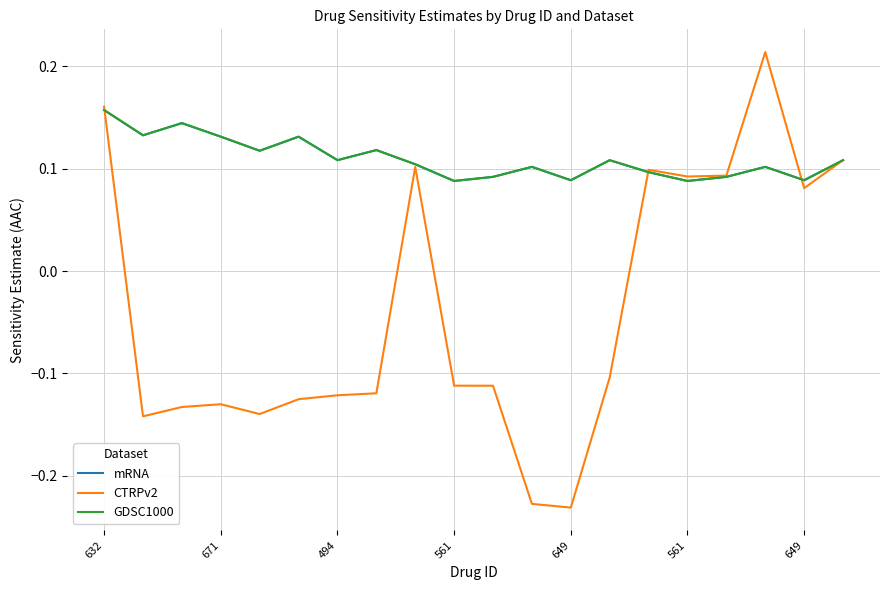

Does the chart display data point markers on the line(s)?

No